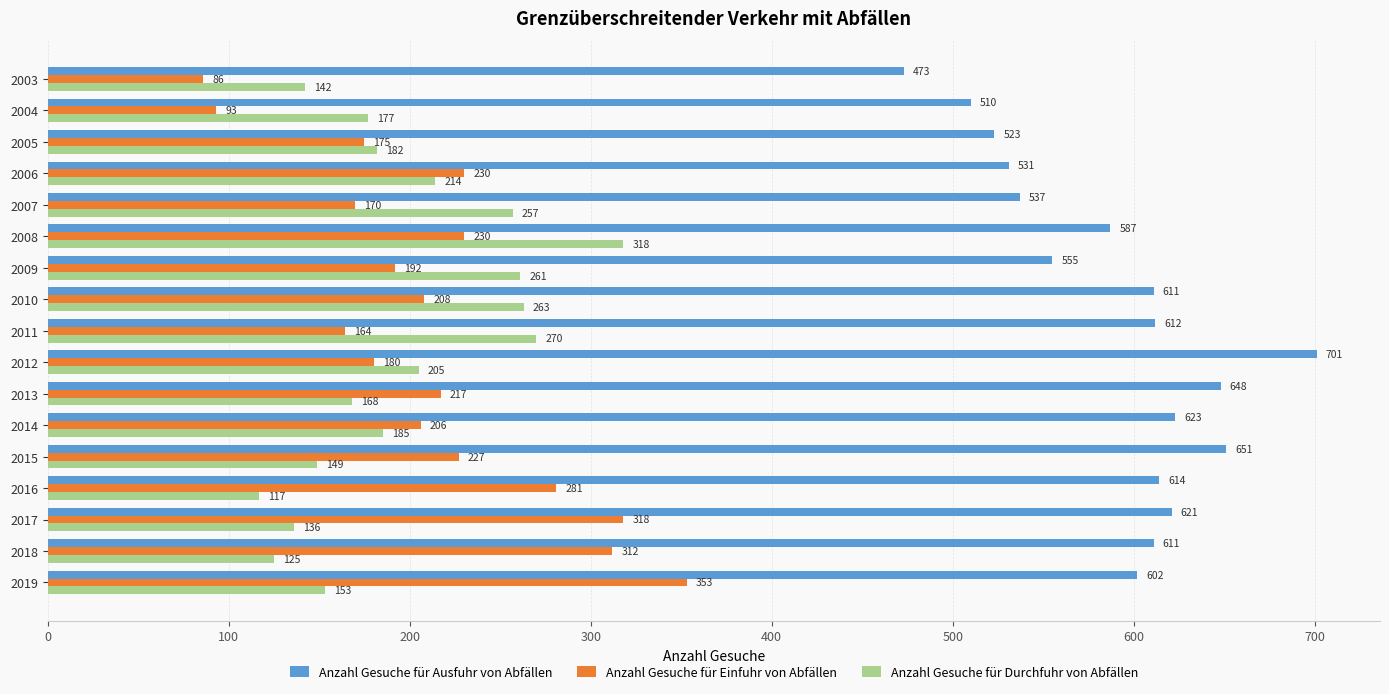

True or false: Anzahl Gesuche für Durchfuhr von Abfällen has a value of 106 at 2006.

False